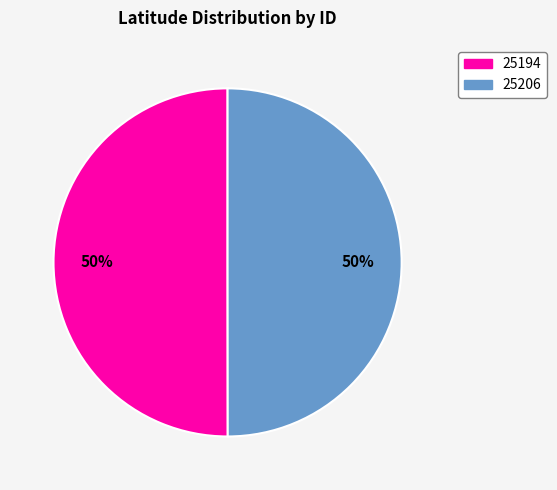

Do 25194 and 25206 together represent more than half of the pie?

Yes